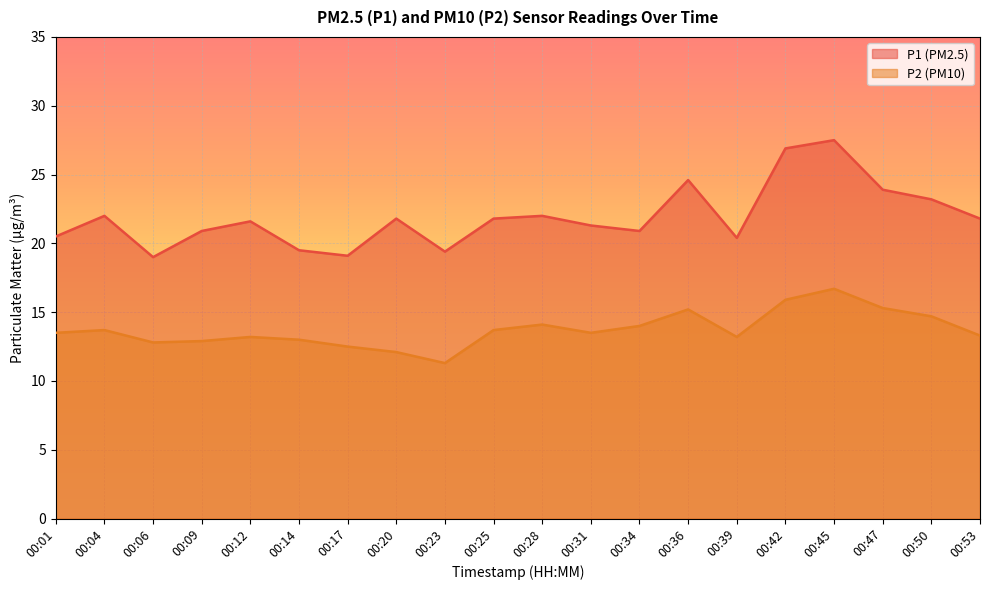

Where is P1 nearest to the value 23?

00:50